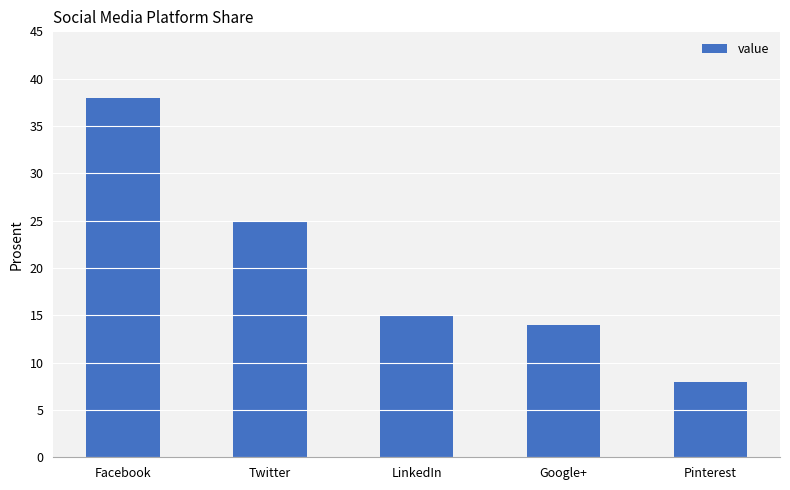

What is the sum of the values at Twitter and LinkedIn?

40